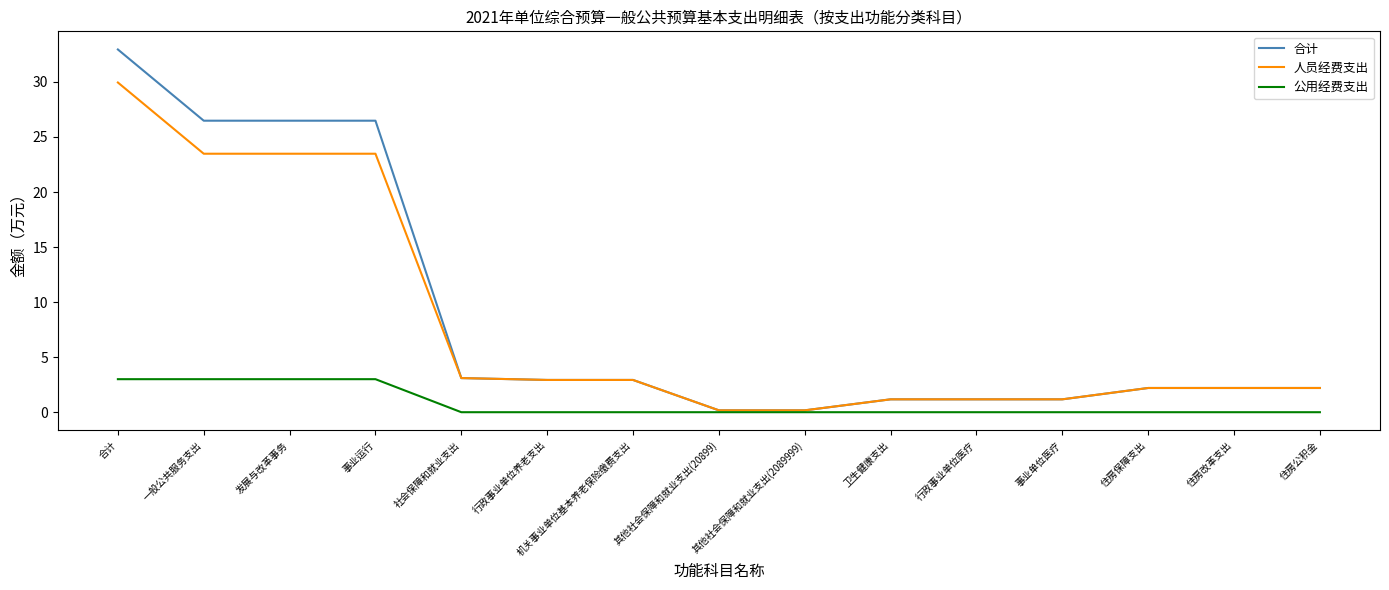

What is the maximum value shown in the chart?

33.0